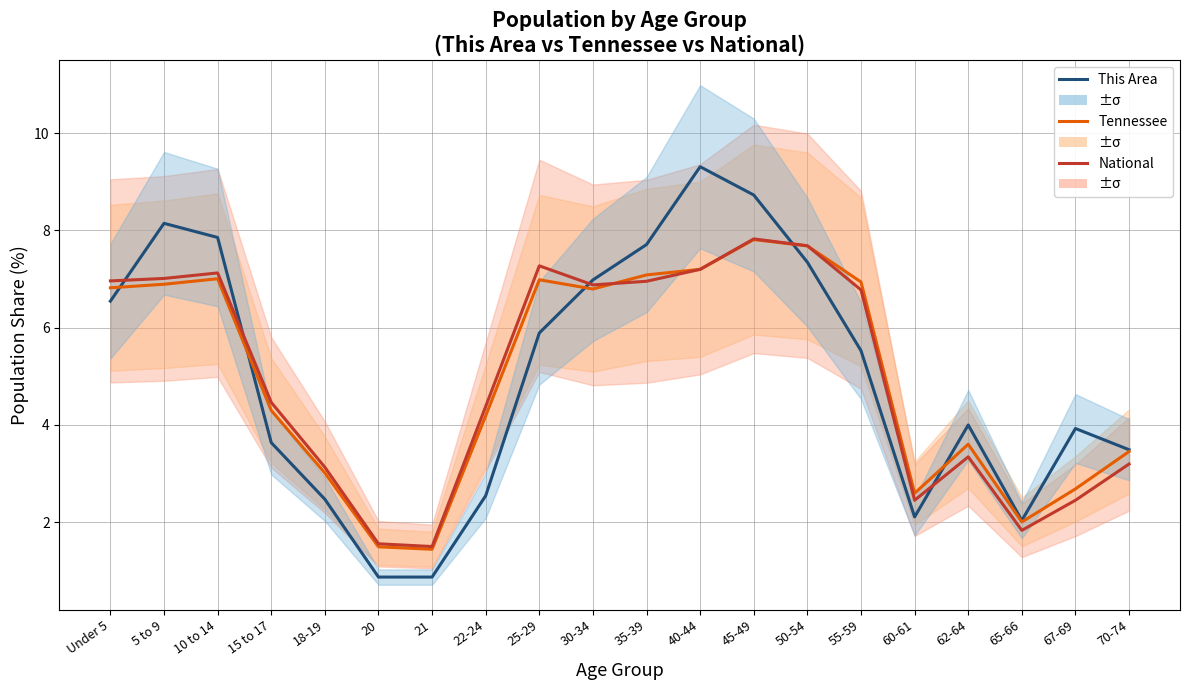

Where is the first local minimum for National?

21